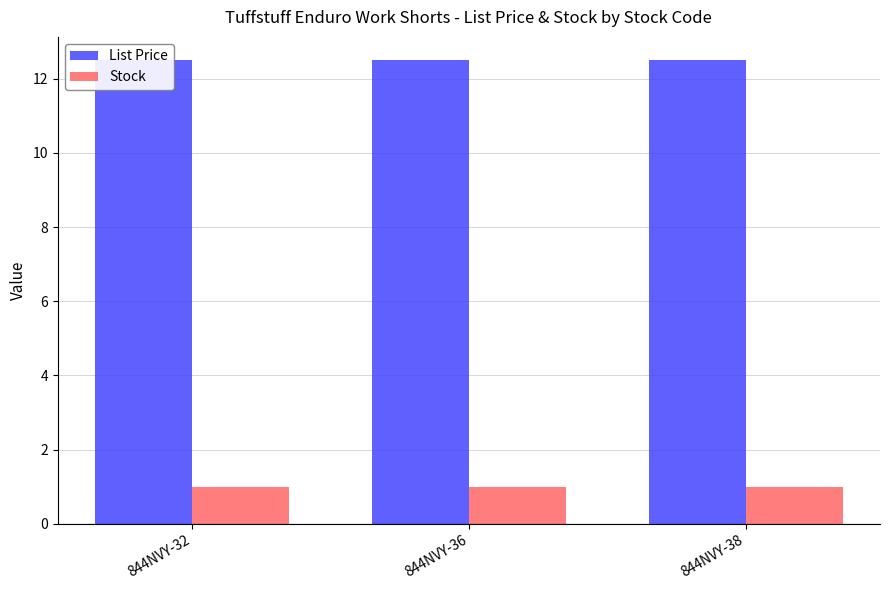

Reading right to left, transcribe all the data shown in this chart.

List Price: 12.5	12.5	12.5
Stock: 1.0	1.0	1.0